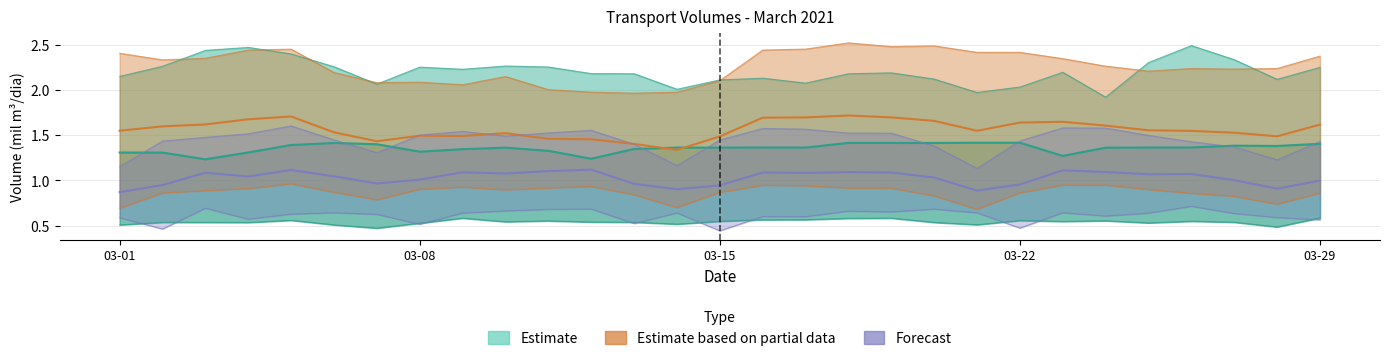

What is the difference between the maximum and minimum values in the Forecast series?

0.2